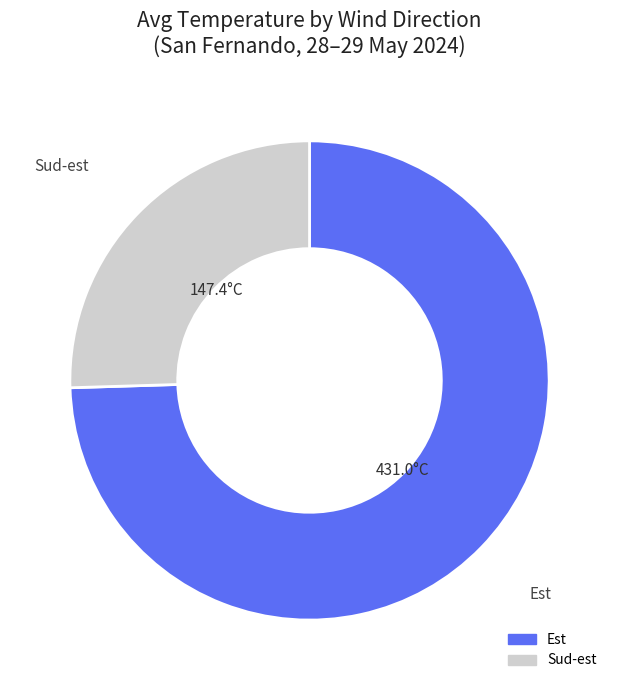

Do Sud-est and Est together represent more than half of the pie?

Yes